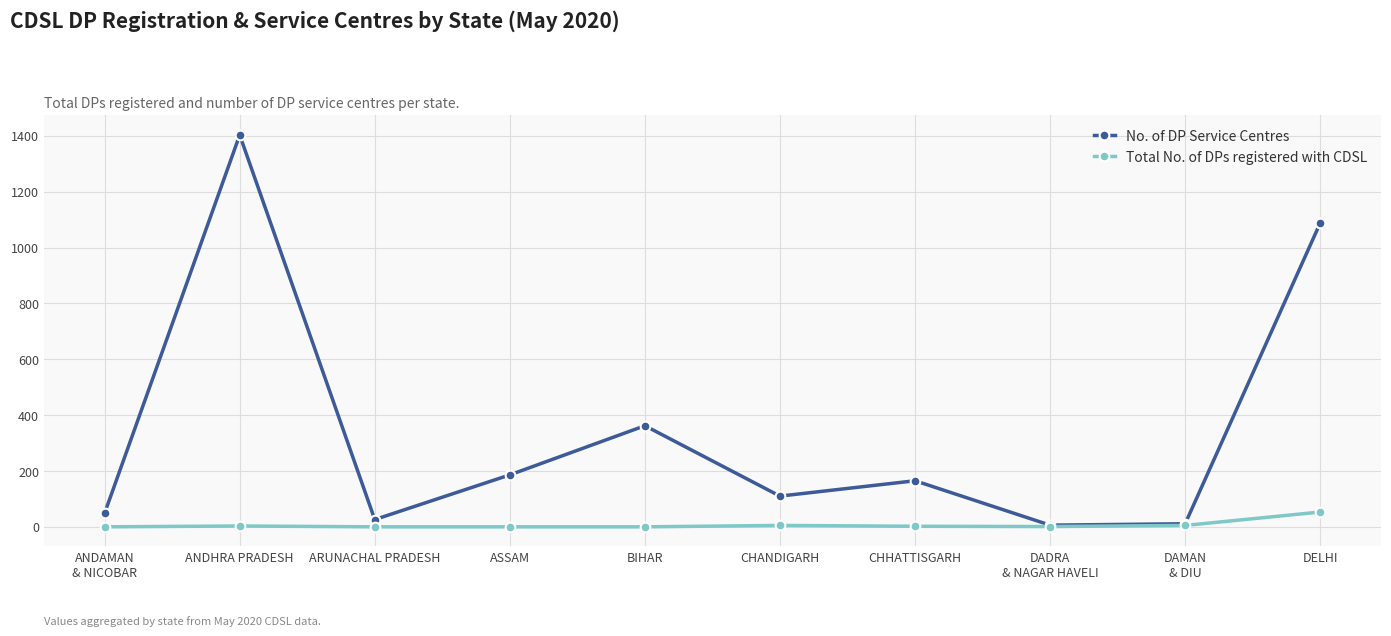

True or false: Total No. of DPs registered with CDSL has more than 0 points higher than both neighbors.

True